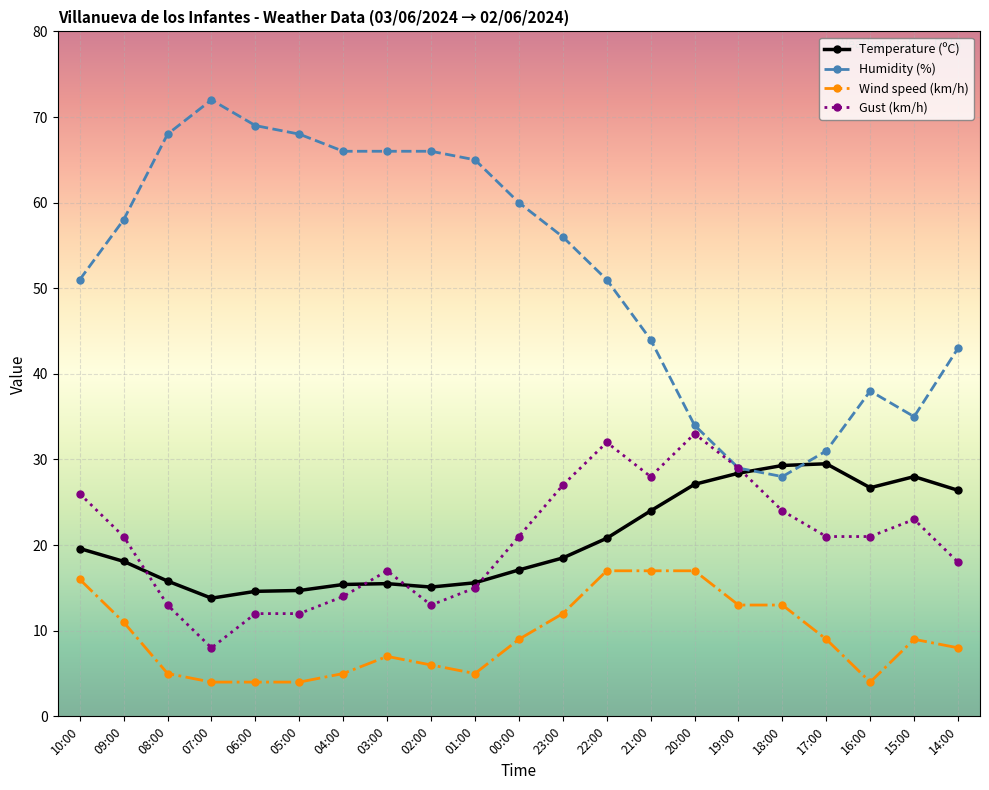

What is the difference between the maximum and second lowest values in the Wind speed (km/h) series?

13.0